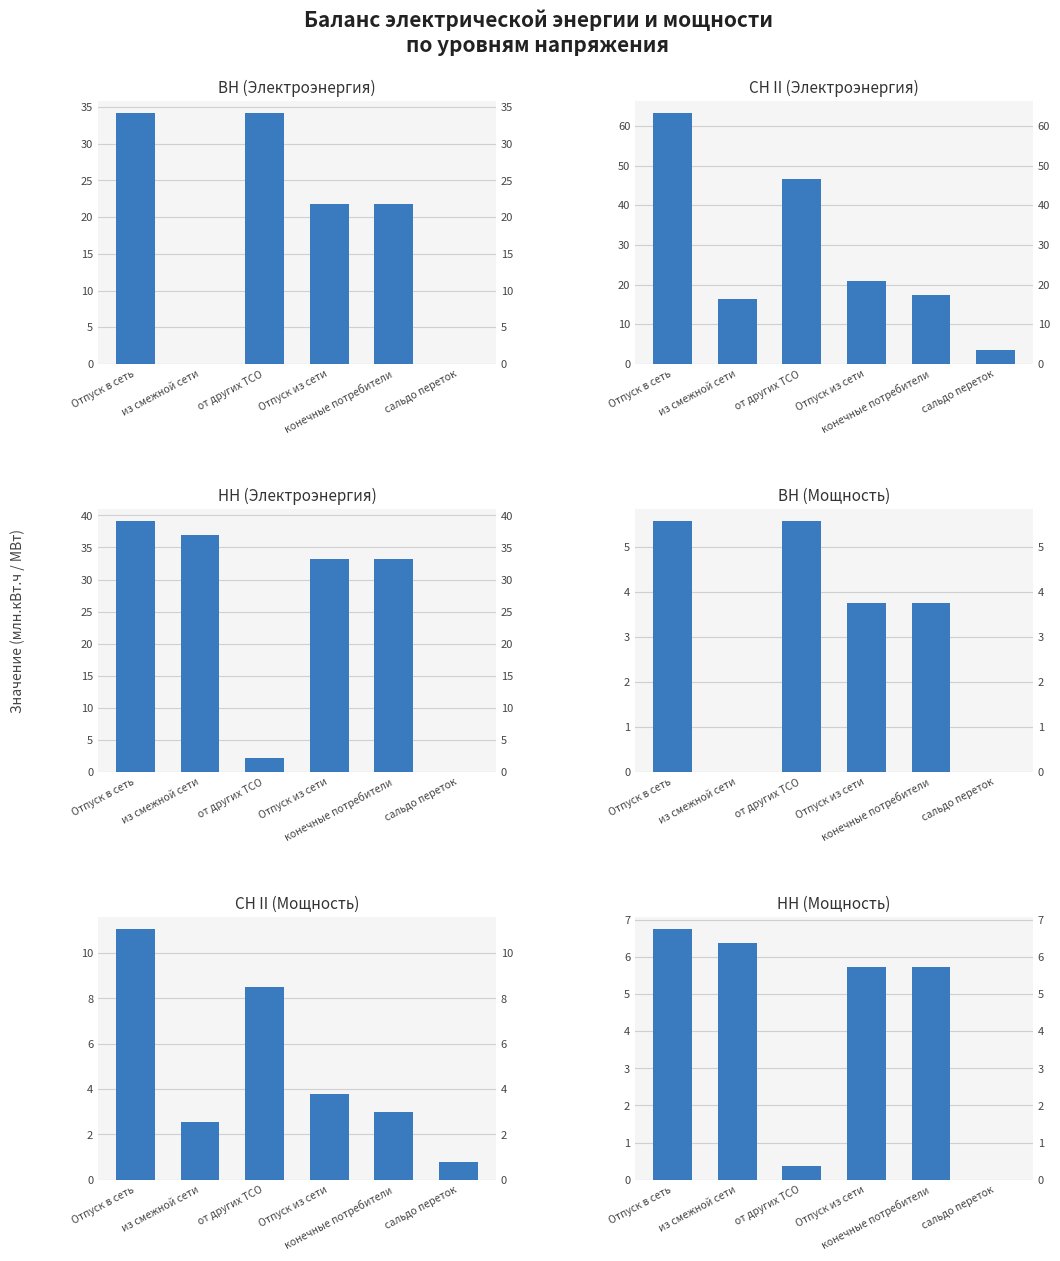

True or false: НН (Мощность) has a value of 5.7 at конечные потребители.

True